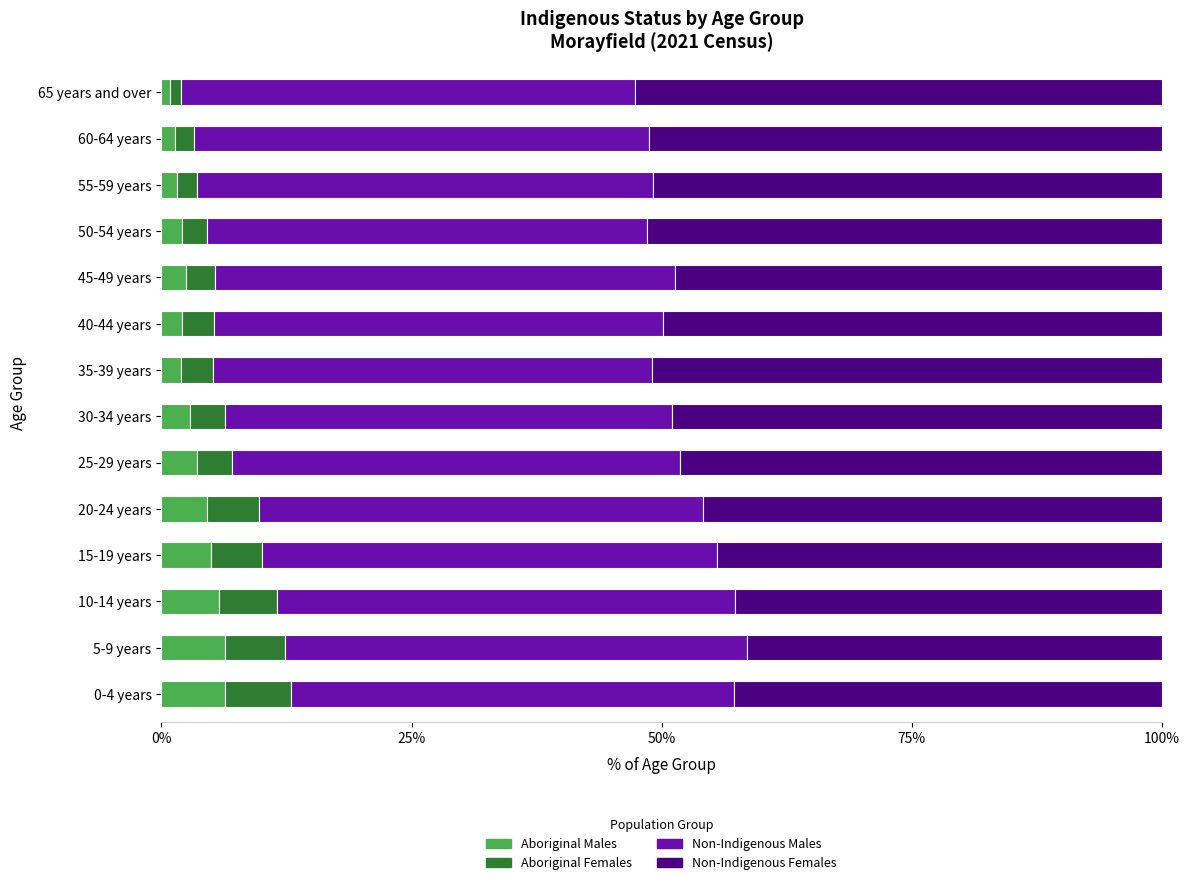

What is the difference between the maximum and minimum values in the Aboriginal Males series?

5.5